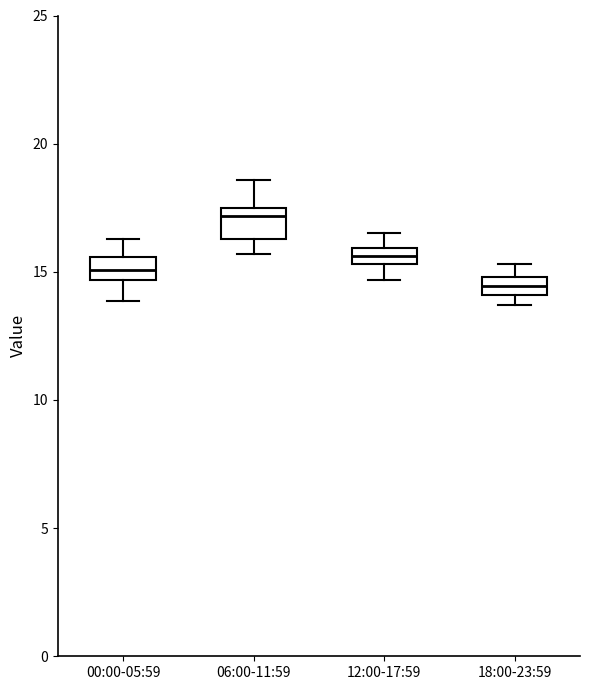

Which box has the lowest median line?

18:00-23:59